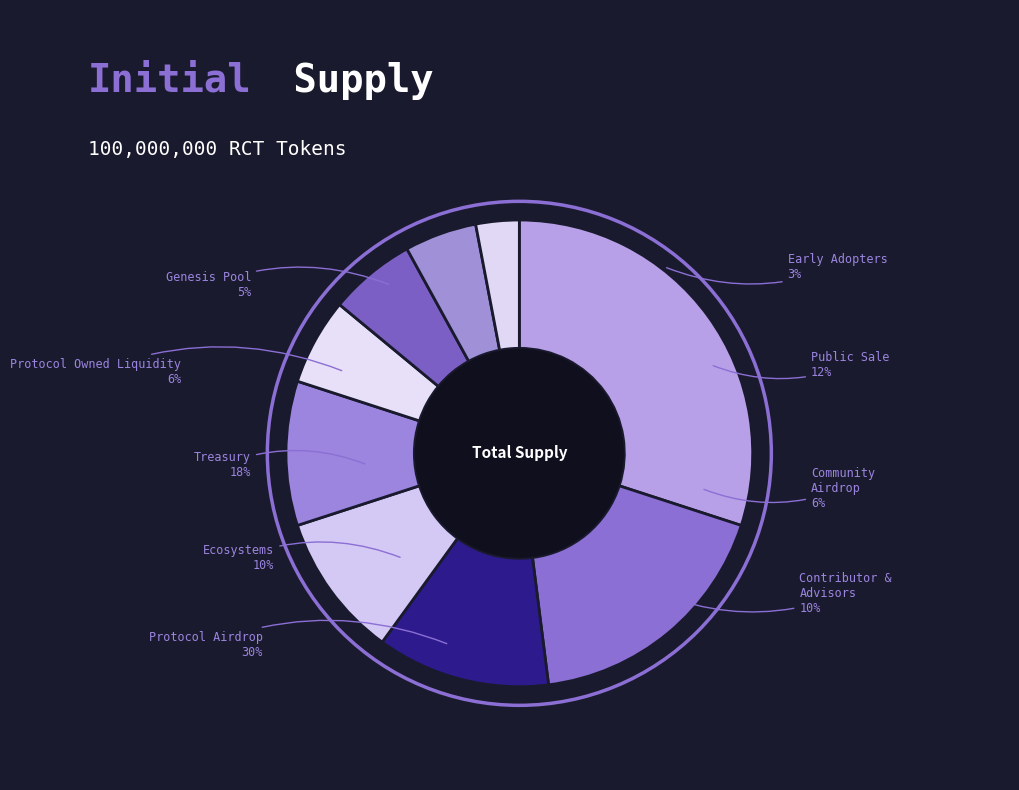

Combined, do 26 and 4 account for over 50%?

No